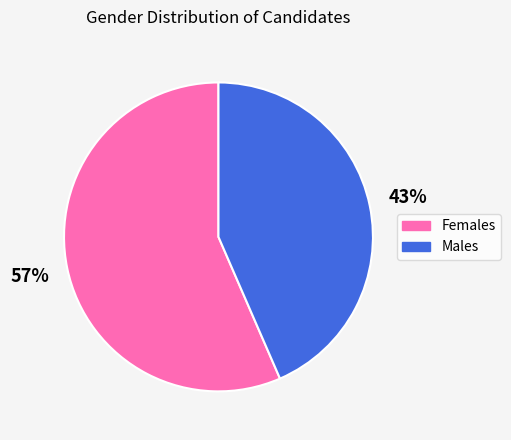

To the nearest percent, what is the combined percentage of Females and Males?

100%